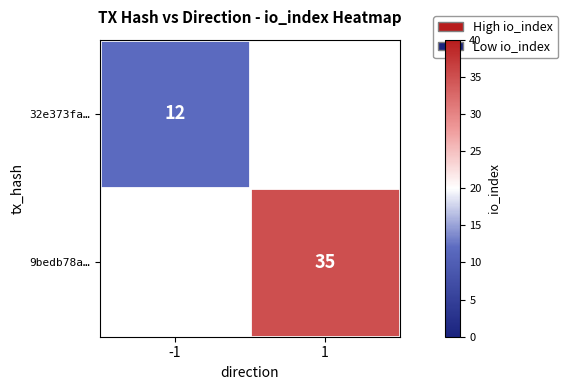

The value of 32e373fa… at -1 is 4. True or false?

False